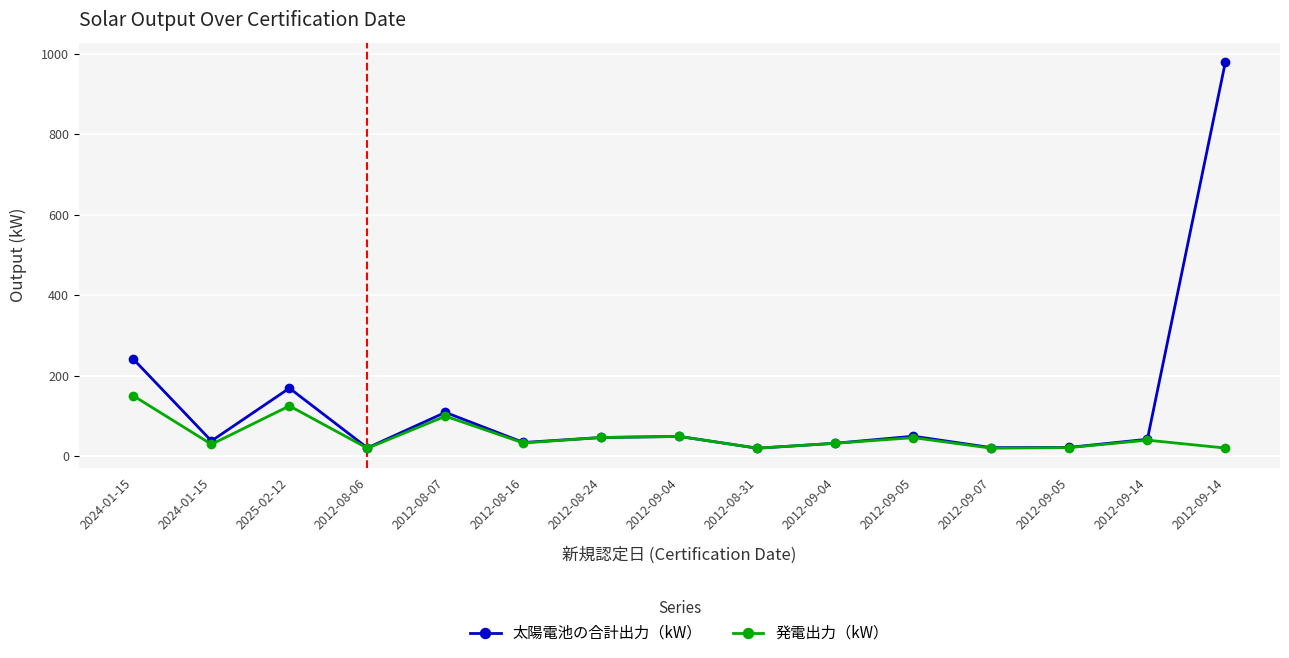

Is this an area chart (filled region under the line)?

No